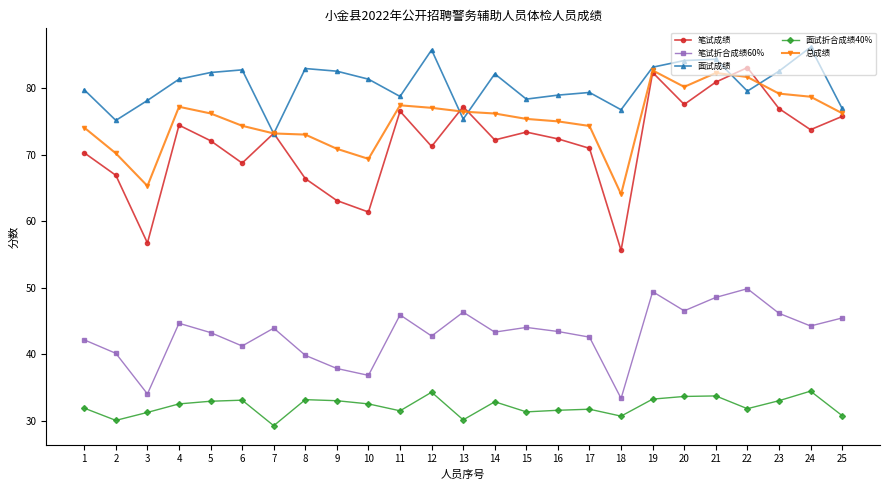

What is the minimum value shown in the chart?

29.3